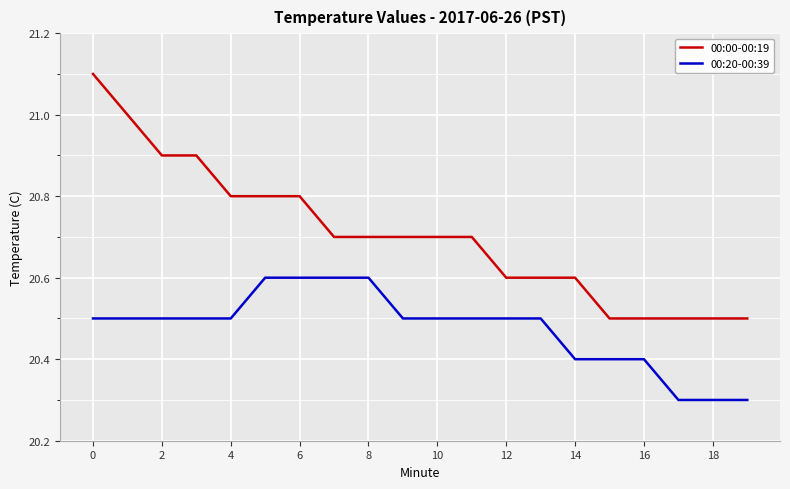

What is the difference between the maximum and minimum values in the 00:20-00:39 series?

0.3